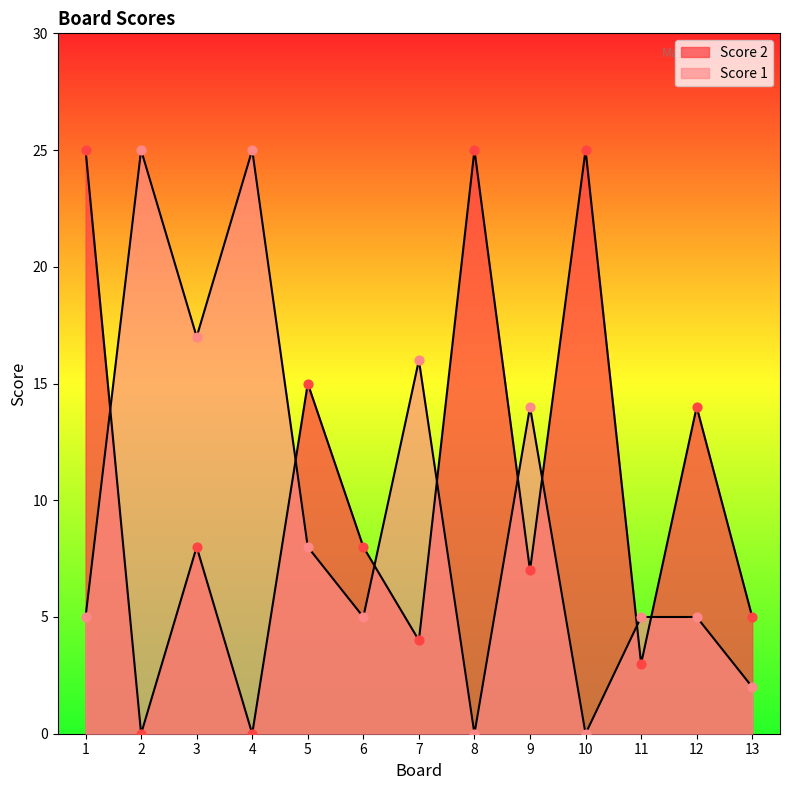

Which series has the largest total across all categories?

Score 2